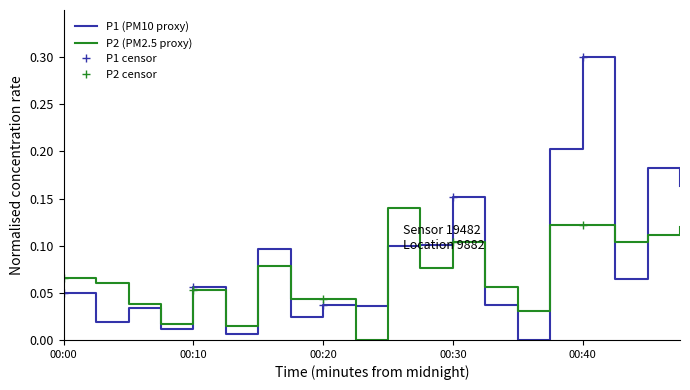

At which category is the sum across all series the highest?

00:40